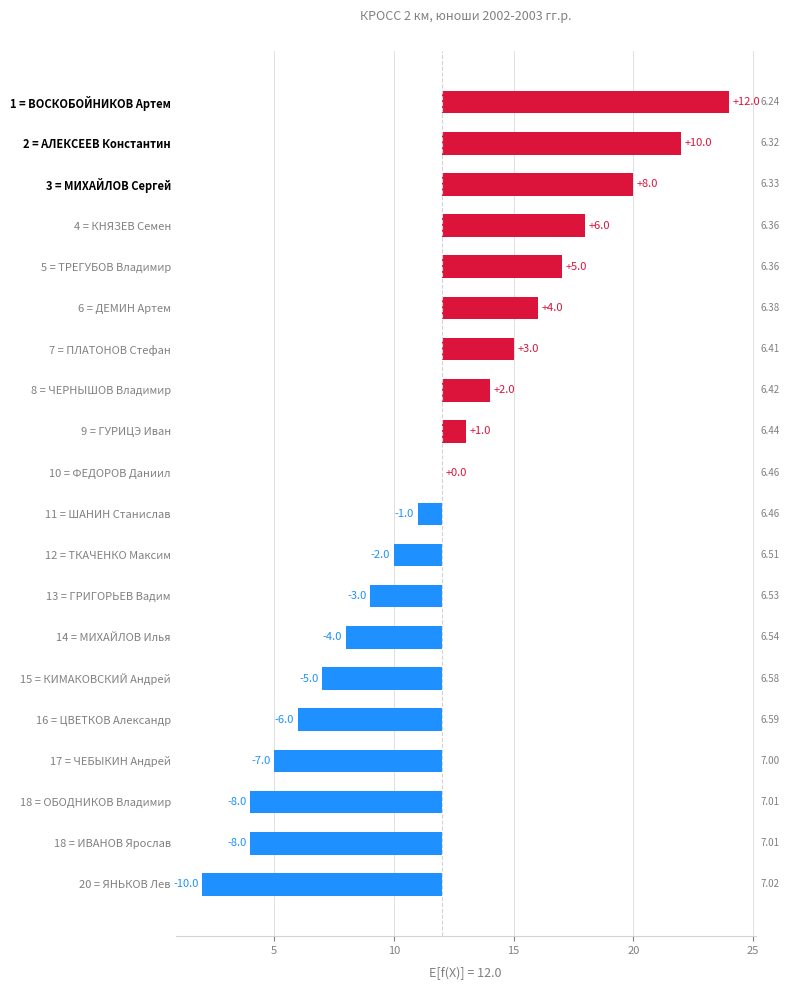

How many categories are shown in the chart?

20